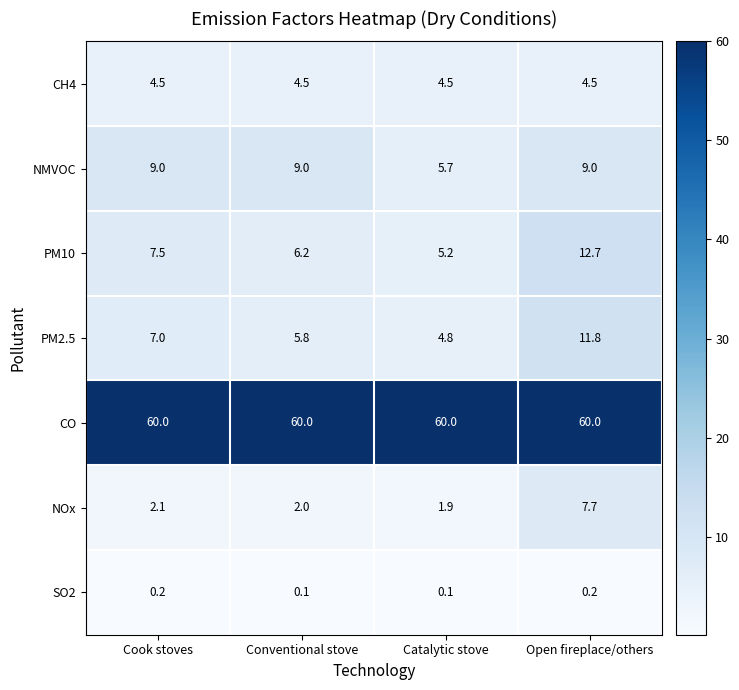

What is the total value across all series at Open fireplace/others?

105.9